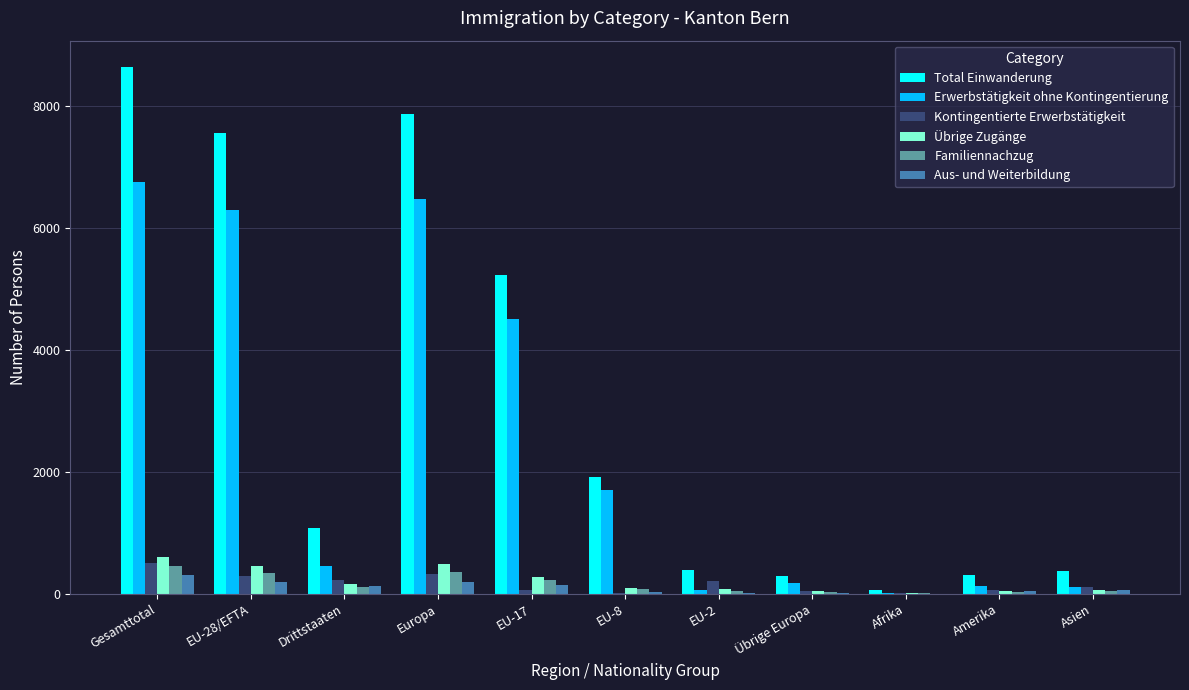

The Kontingentierte Erwerbstätigkeit series shows 286 at EU-28/EFTA. True or false?

True